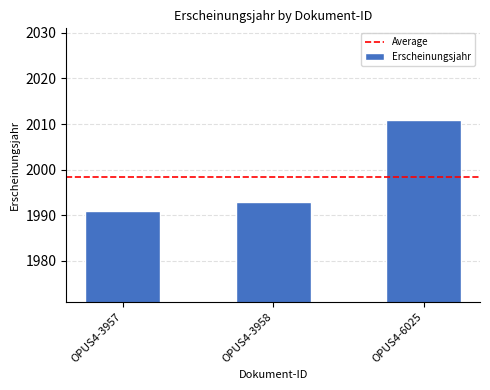

The value at OPUS4-3958 is 2819. True or false?

False